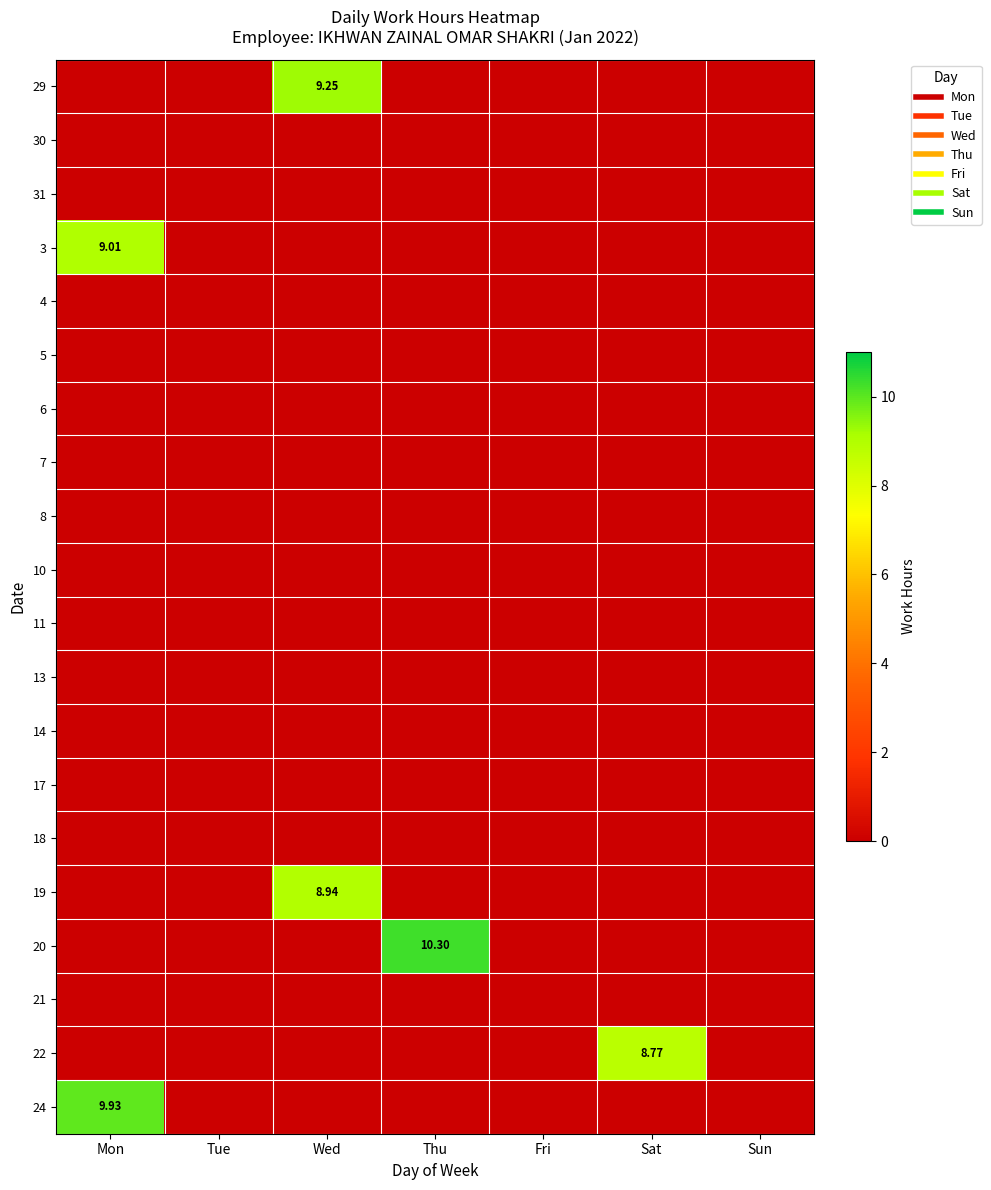

Which has a higher value, Wed or Thu?

Wed